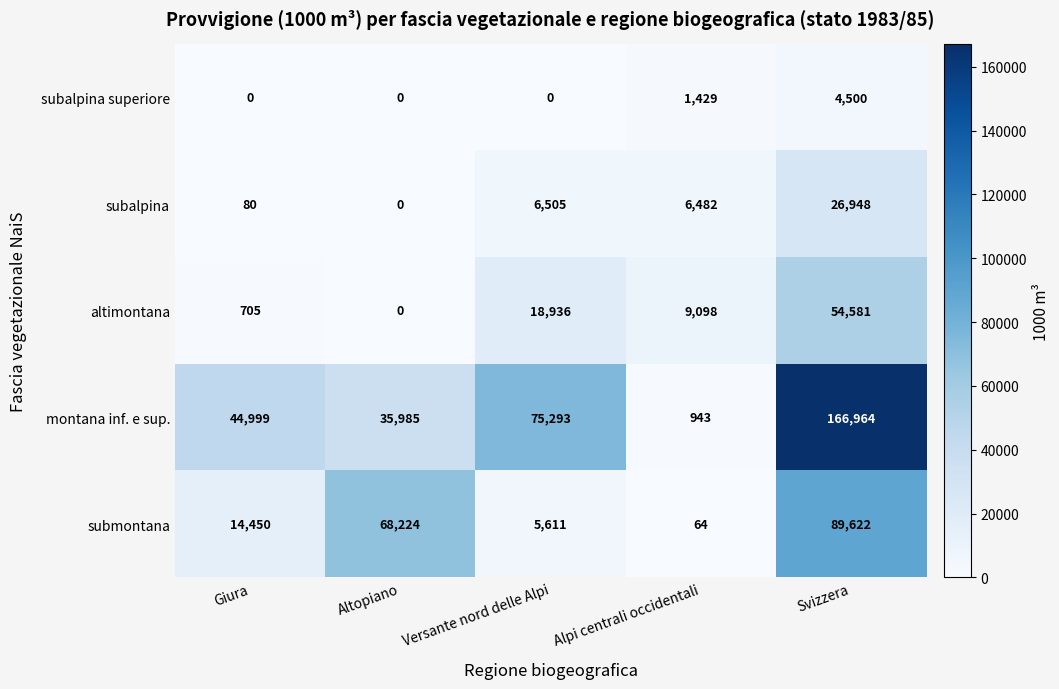

Count the number of data series in this chart.

5